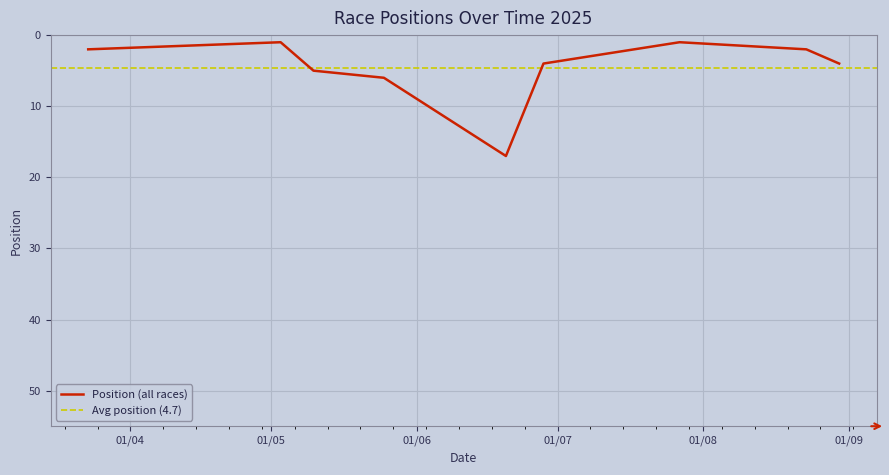

At which category does the chart reach its minimum across all series?

03/05/2025